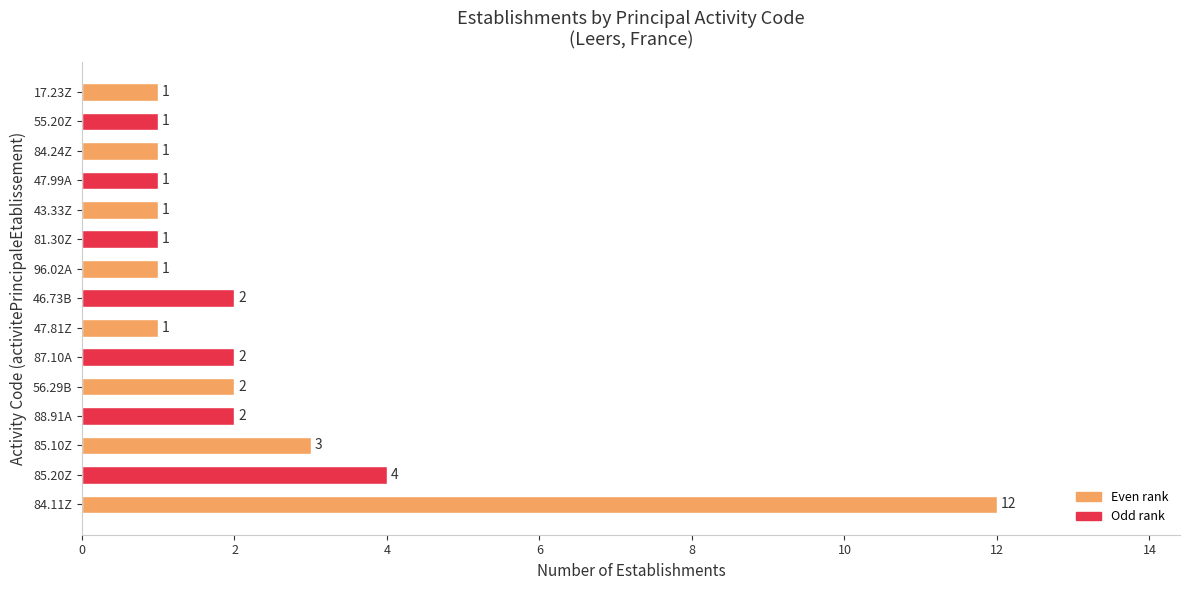

How many bars are there in total?

15